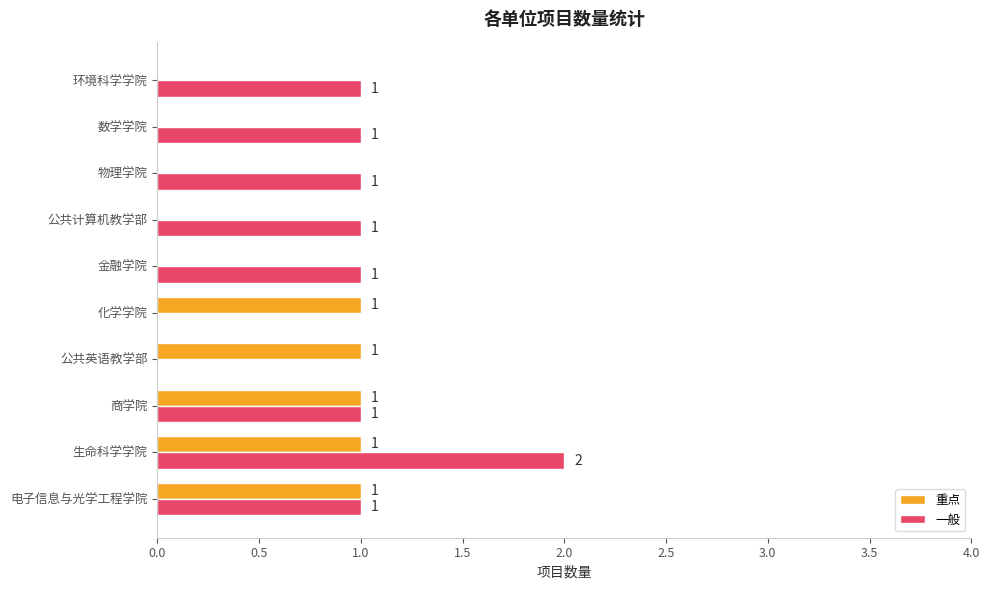

The 重点 series shows 0 at 物理学院. True or false?

True